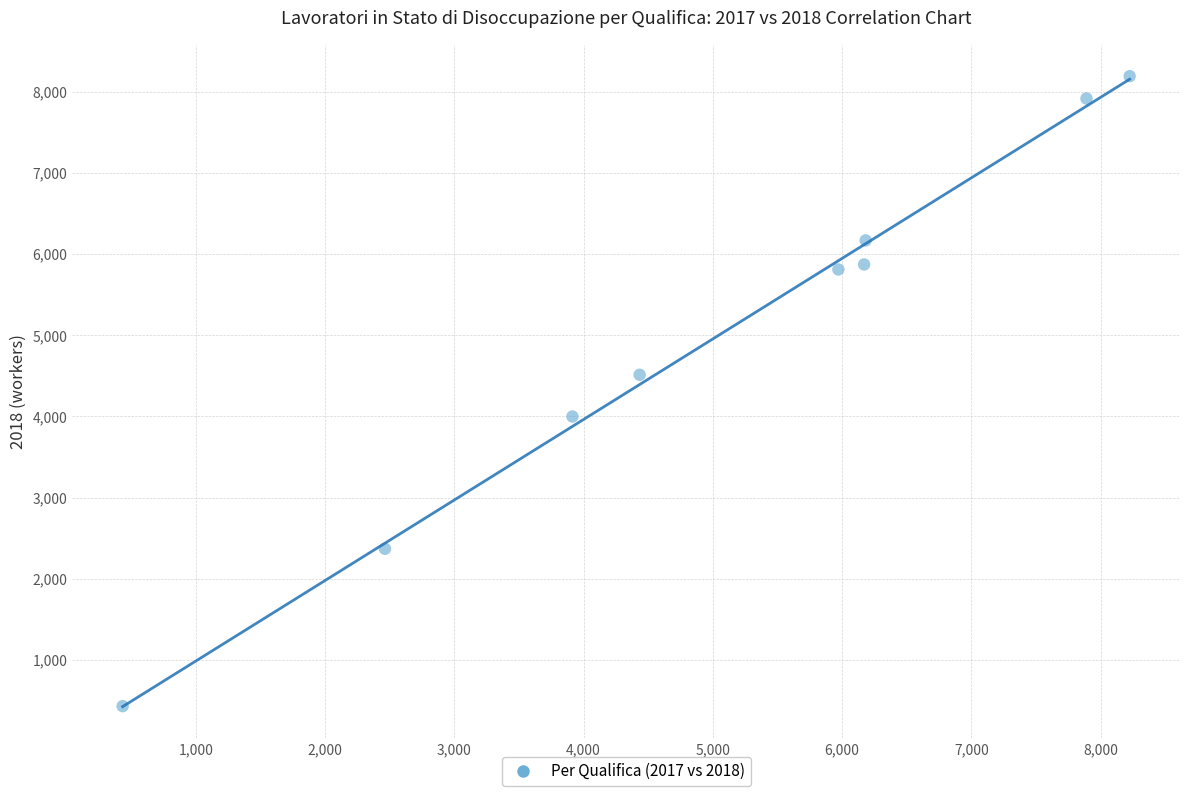

What Y value in the scatter plot is closest to 4310?

4512